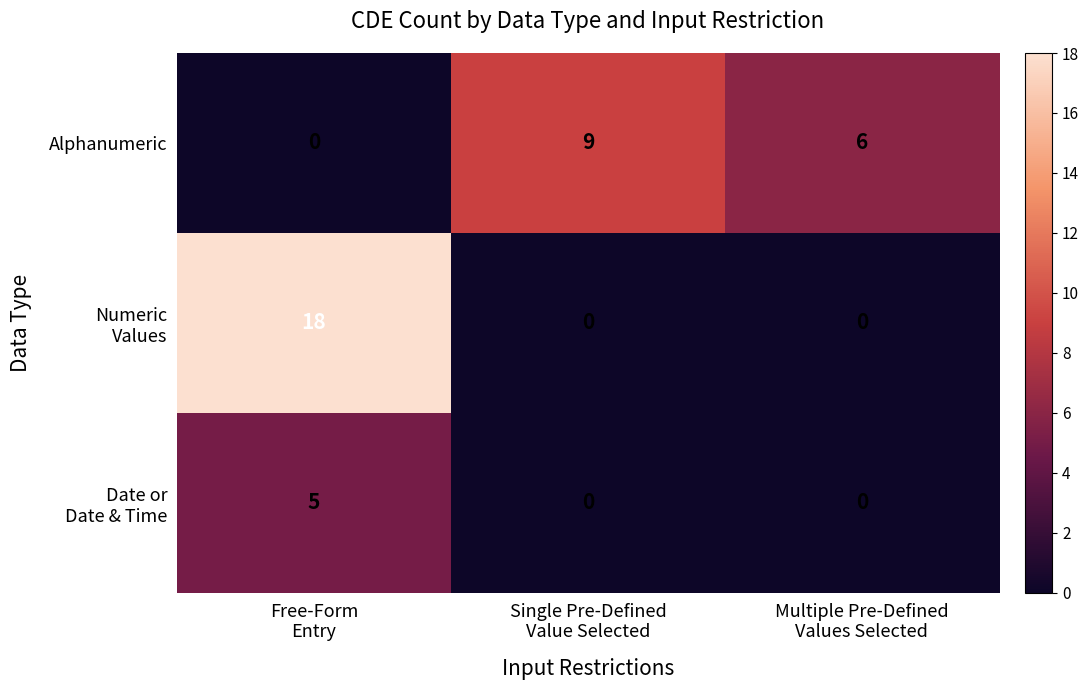

At how many categories does at least one series exceed 3?

3